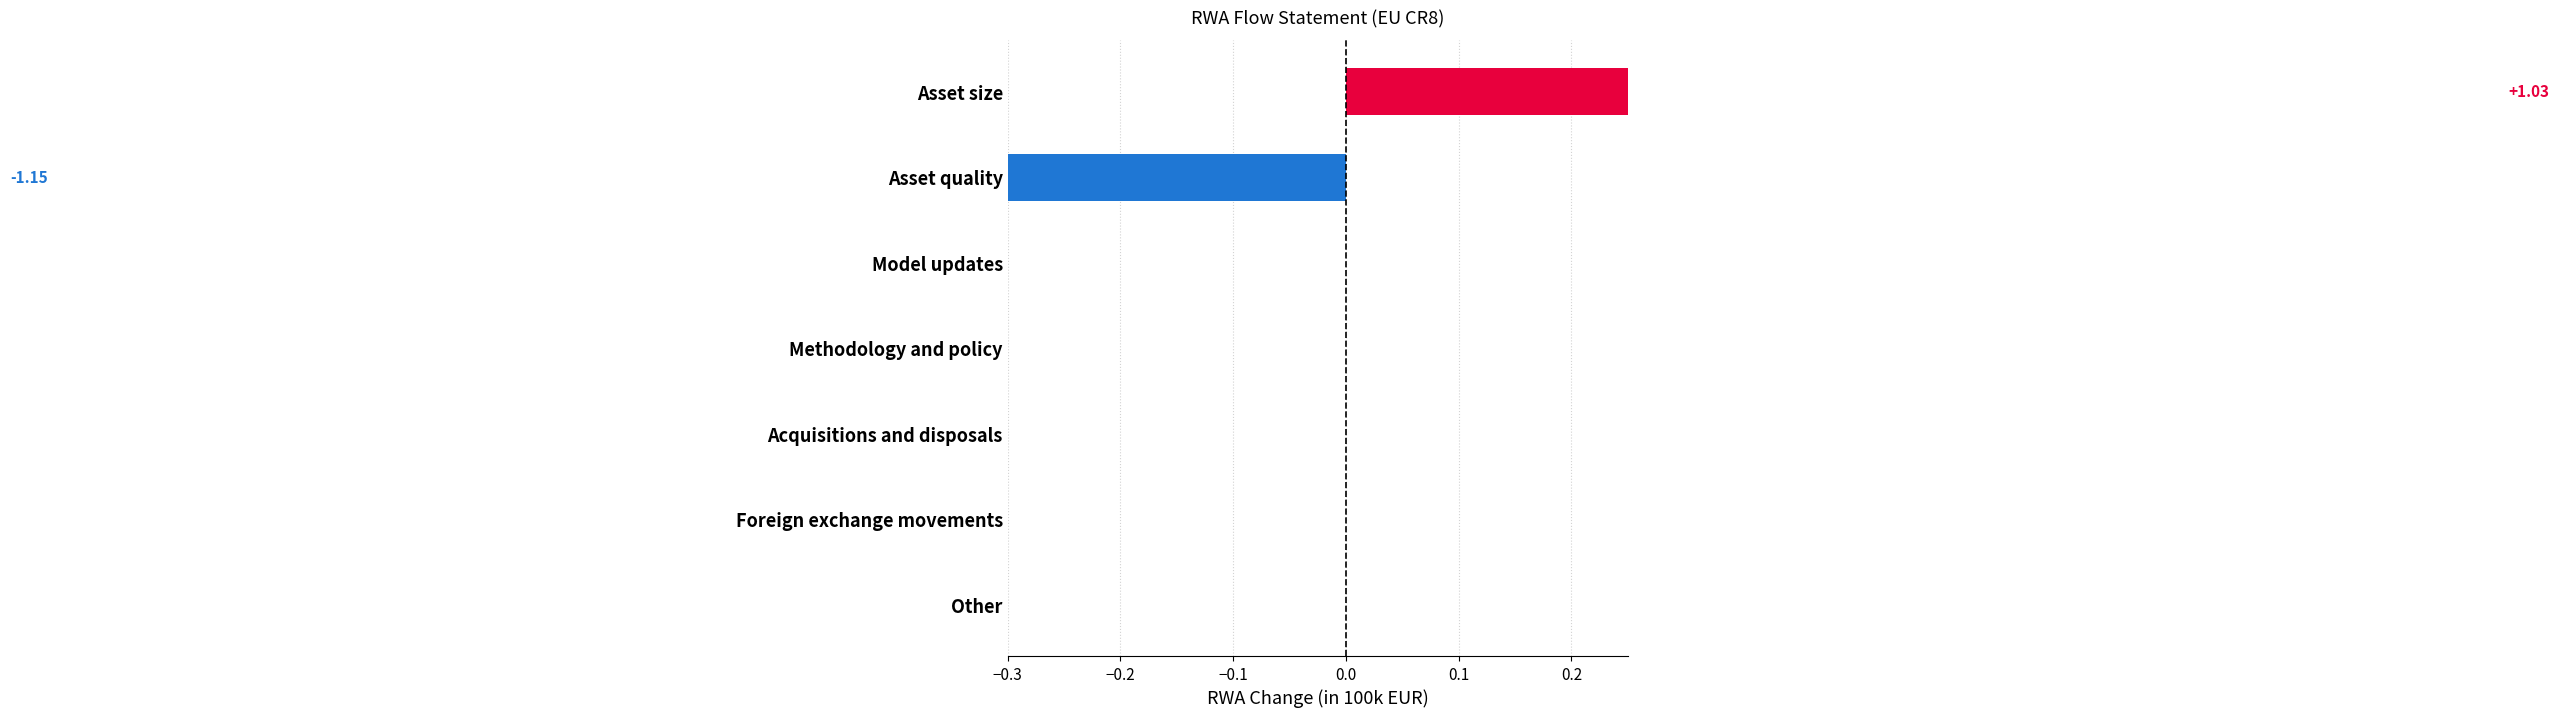

How many data points are less than 0?

1